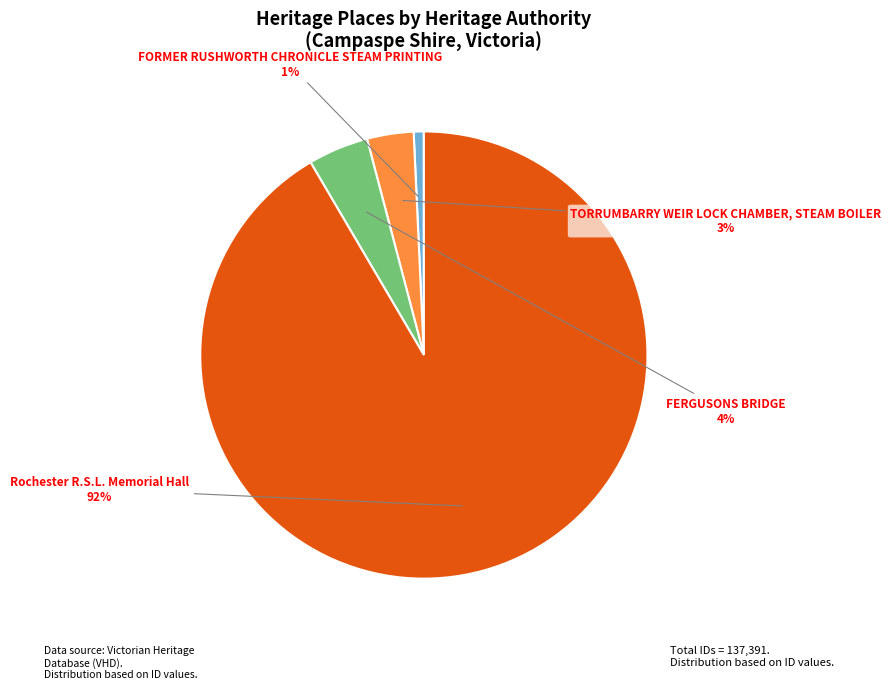

Does FORMER RUSHWORTH CHRONICLE STEAM PRINTING account for over 50% of the chart?

No